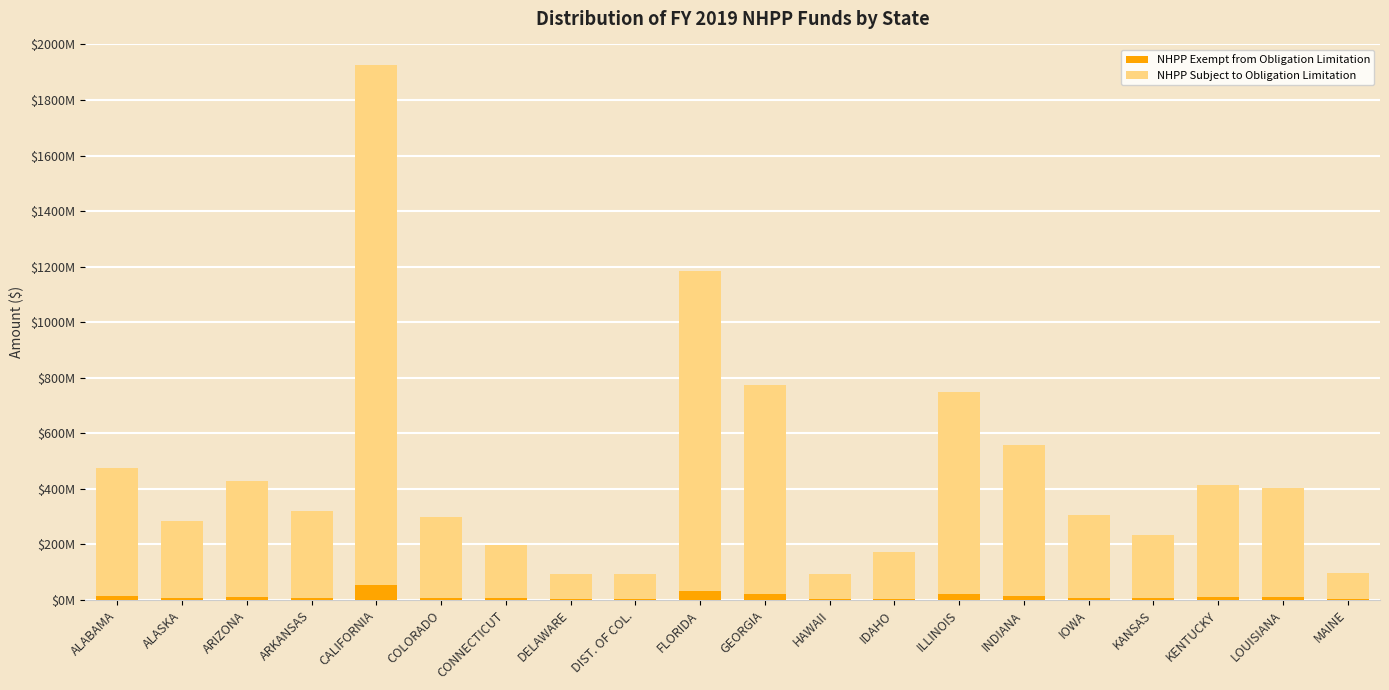

The NHPP Subject to Obligation Limitation series shows 600907357 at KENTUCKY. True or false?

False